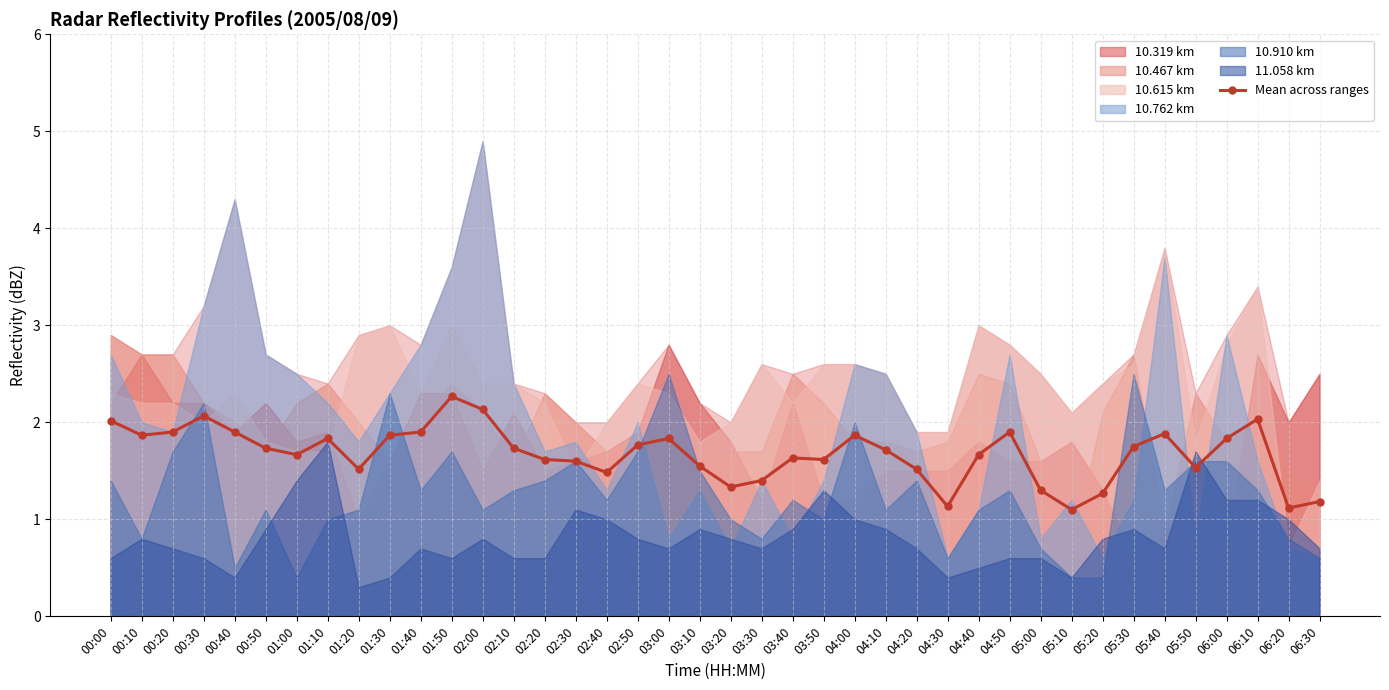

Where is the first local minimum?

00:10